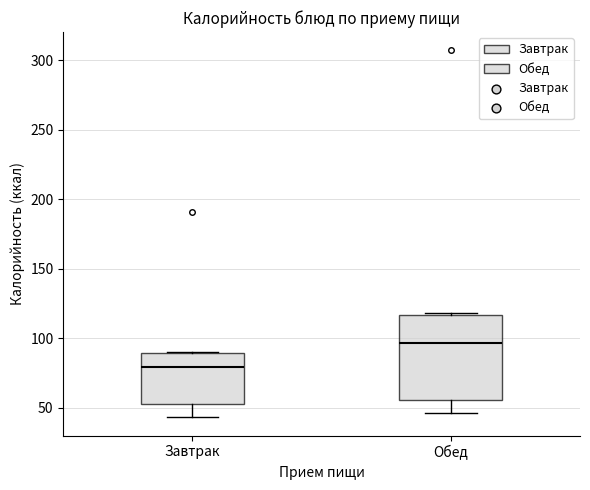

Reading left to right, read every box against the y-axis: the position of its median line, the range the box covers, and the ends of its whiskers. The values are not printed on the chart, so give them approximately, as read against the axis.

Завтрак: median 80, box 50 to 90, whiskers 45 to 90
Обед: median 95, box 55 to 115, whiskers 45 to 120